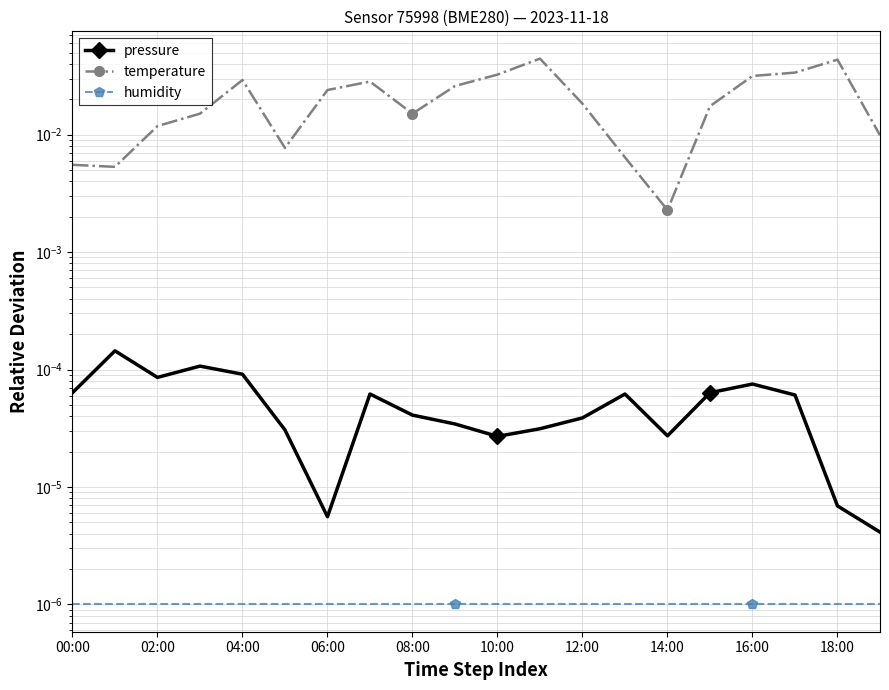

Which series changed the most between 18:00 and 18?

temperature